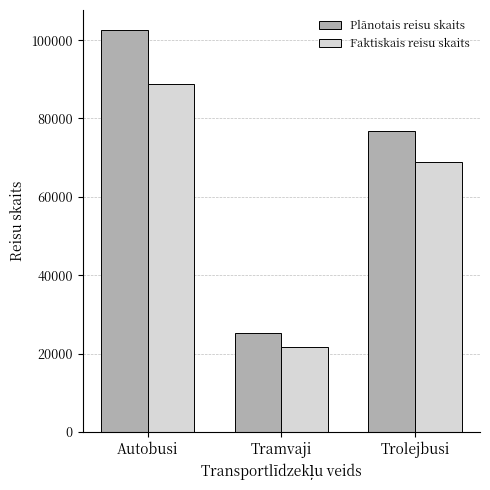

The Faktiskais reisu skaits series shows 88846 at Autobusi. True or false?

True